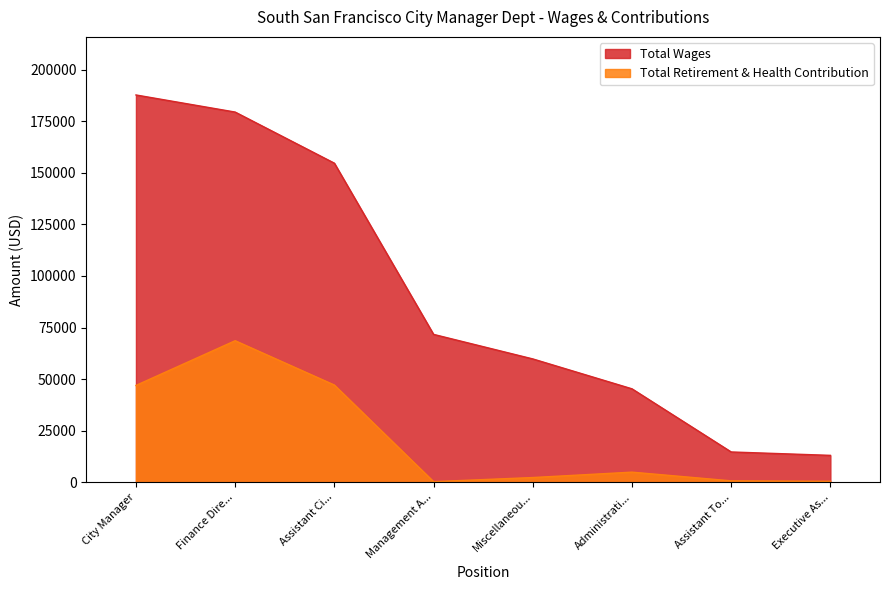

What are all the series names shown in the legend?

Total Wages, Total Retirement & Health Contribution